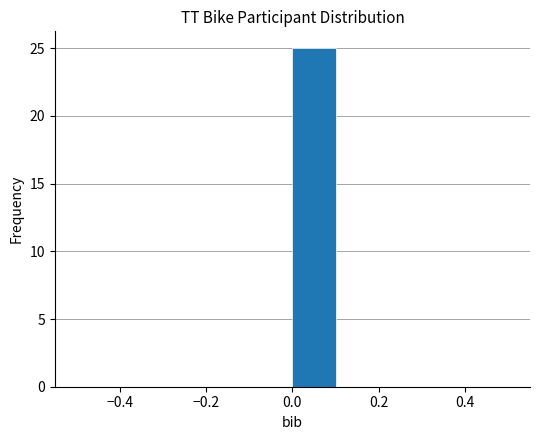

Reading left to right, transcribe this chart: for each bar, give the range it covers on the x-axis and its height. The values are not printed on the chart, so give them approximately, as read against the axis.

-0.5 to -0.4: 0
-0.4 to -0.3: 0
-0.3 to -0.2: 0
-0.2 to -0.1: 0
-0.1 to 0.0: 0
0.0 to 0.1: 25
0.1 to 0.2: 0
0.2 to 0.3: 0
0.3 to 0.4: 0
0.4 to 0.5: 0